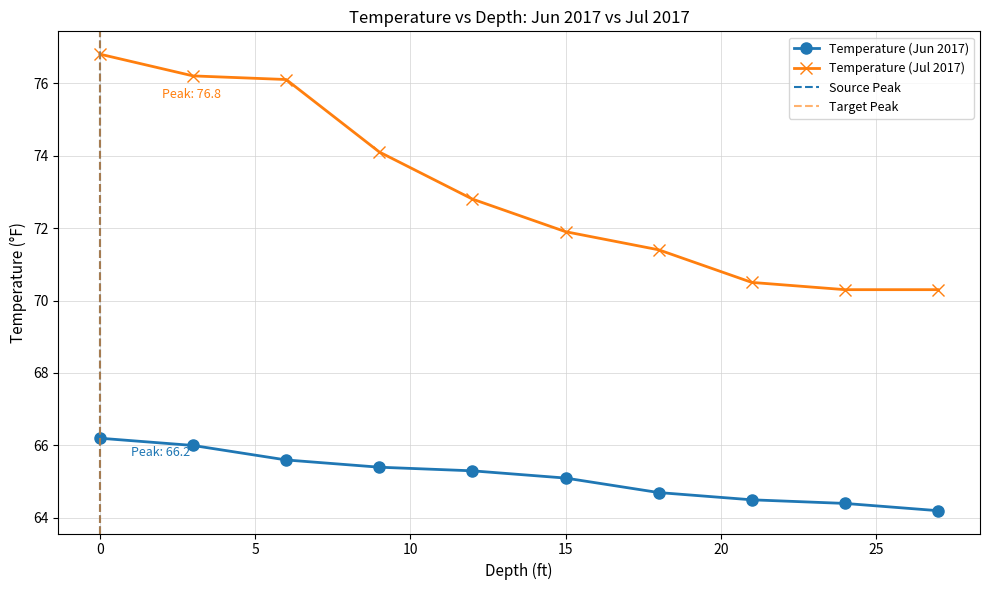

Which series has the largest total across all categories?

Temperature (Jul 2017)